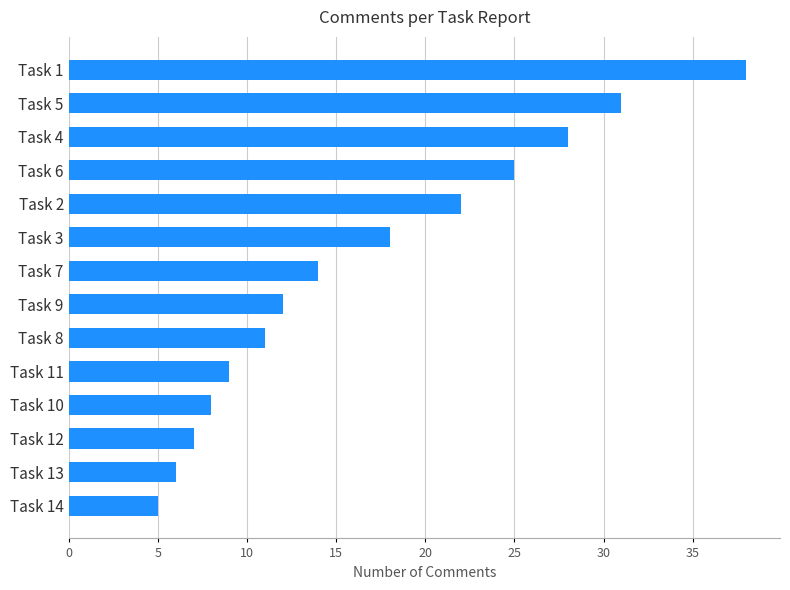

Between Task 12 and Task 2, which is larger?

Task 2